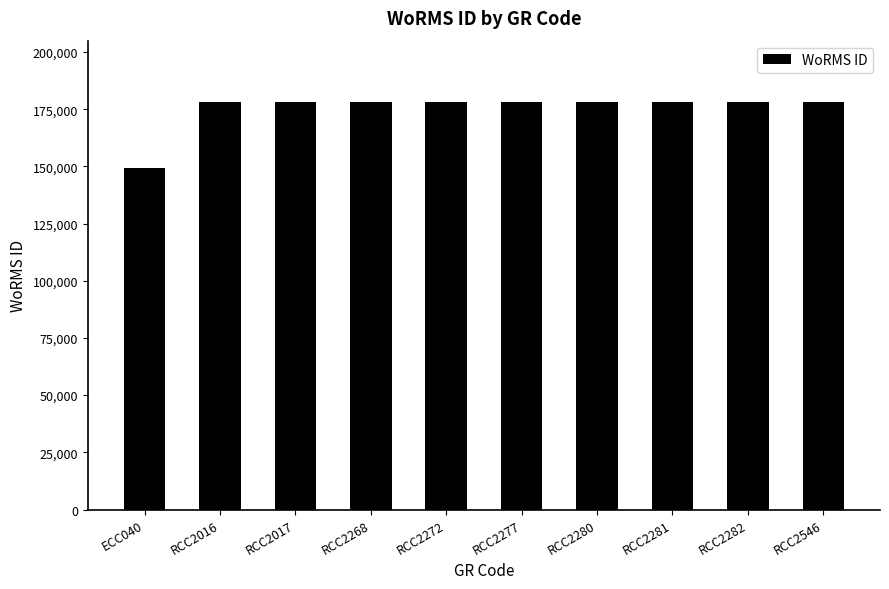

Does the chart contain any negative values?

No